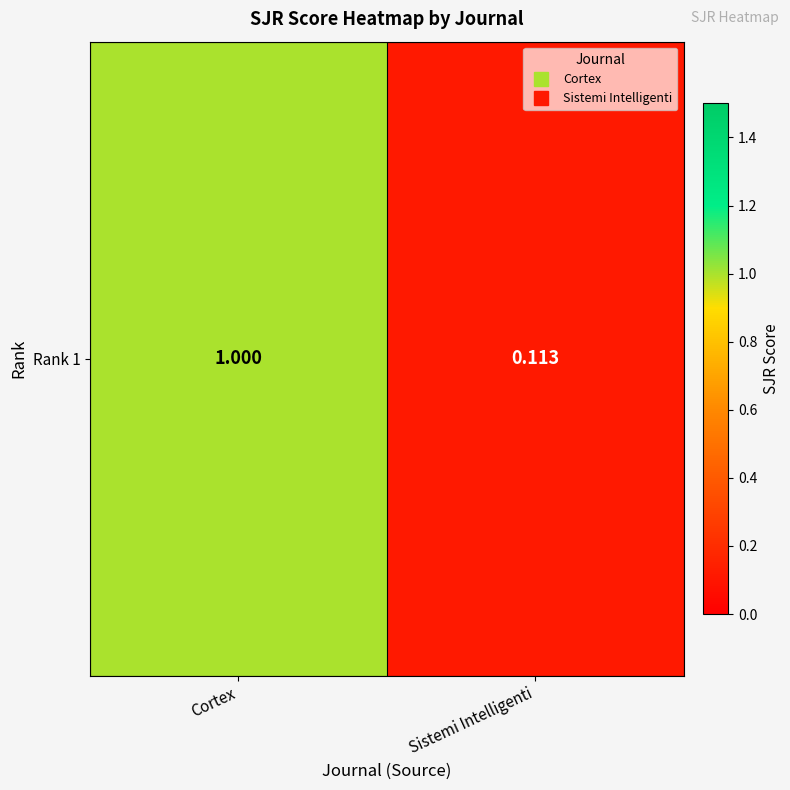

Count the values in the range 0 to 1.

2